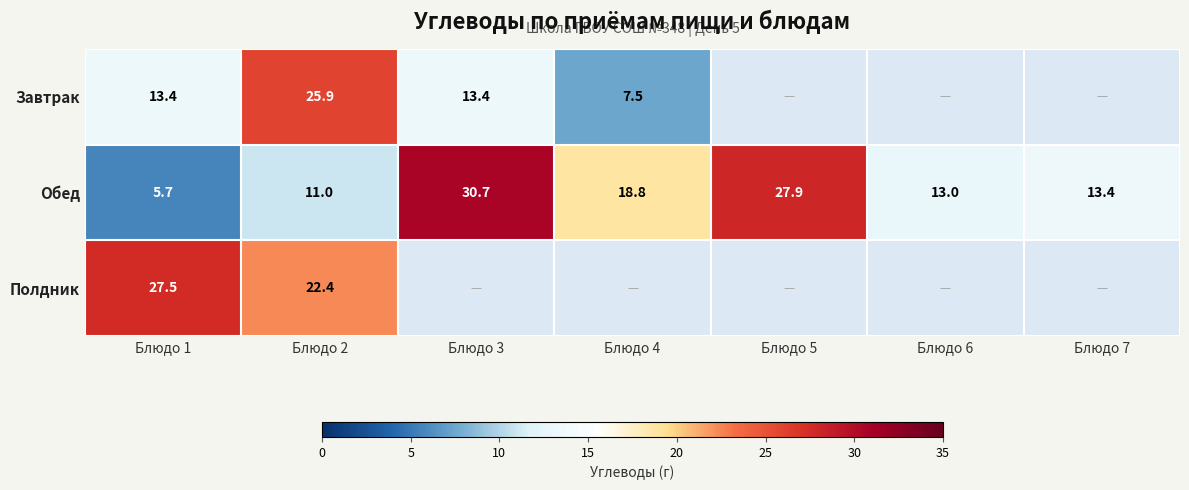

At which category is the sum across all series the highest?

Блюдо 2